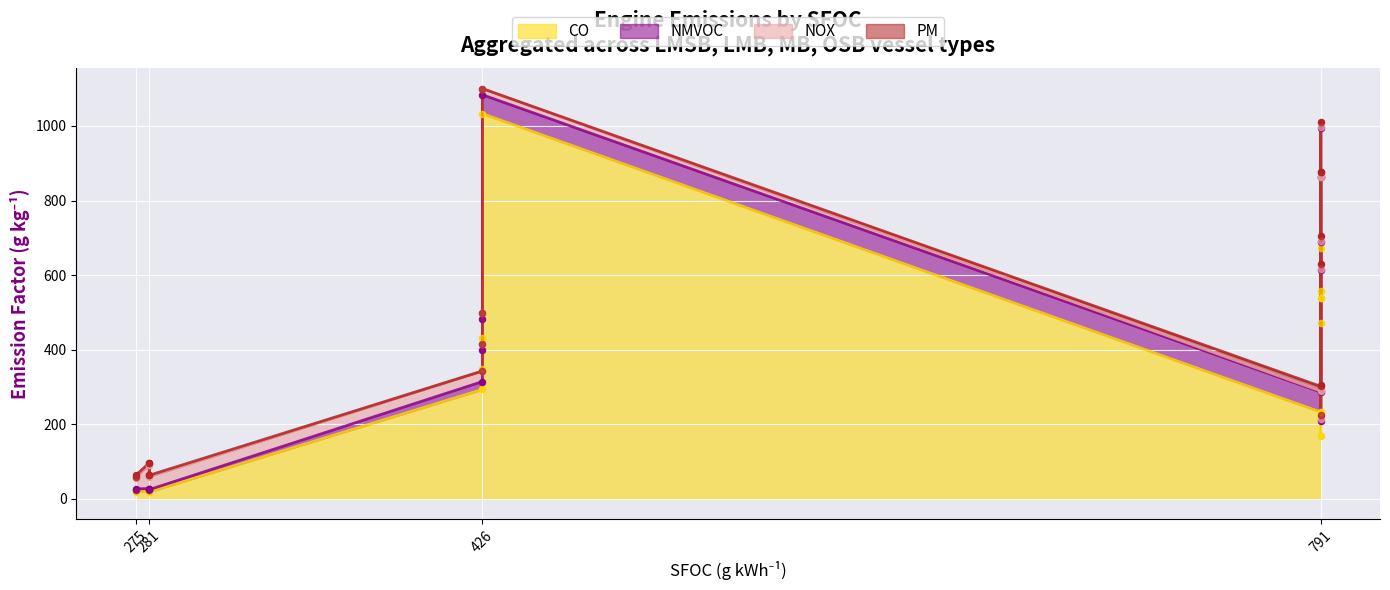

Which series contains the lowest Y value?

PM